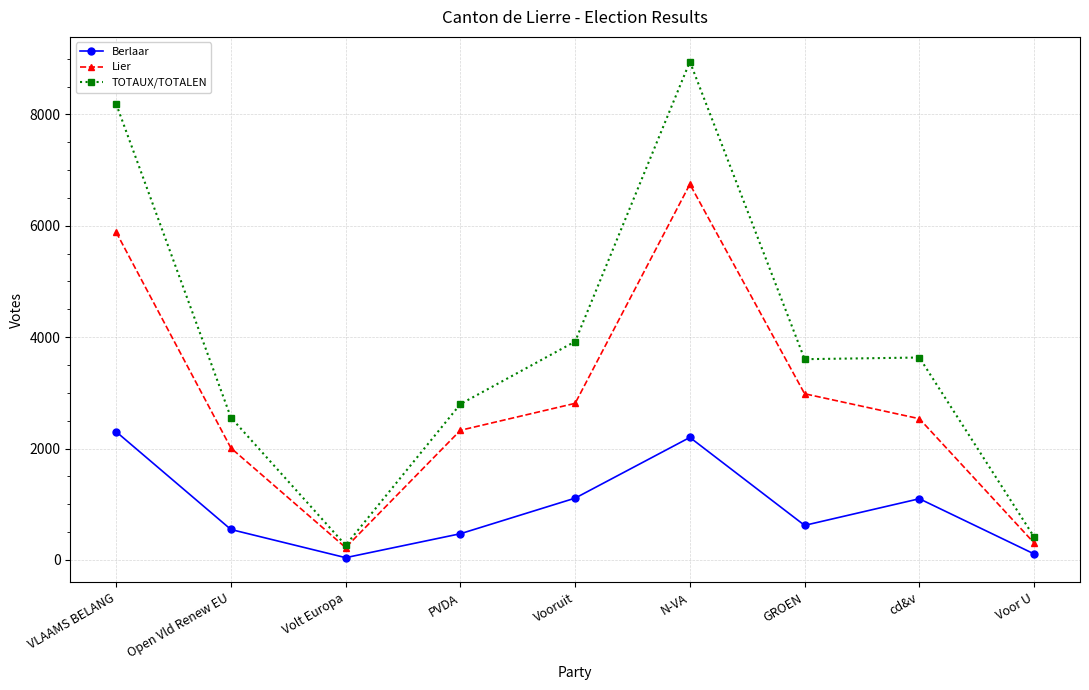

Which category has the highest value in the TOTAUX/TOTALEN series?

N-VA